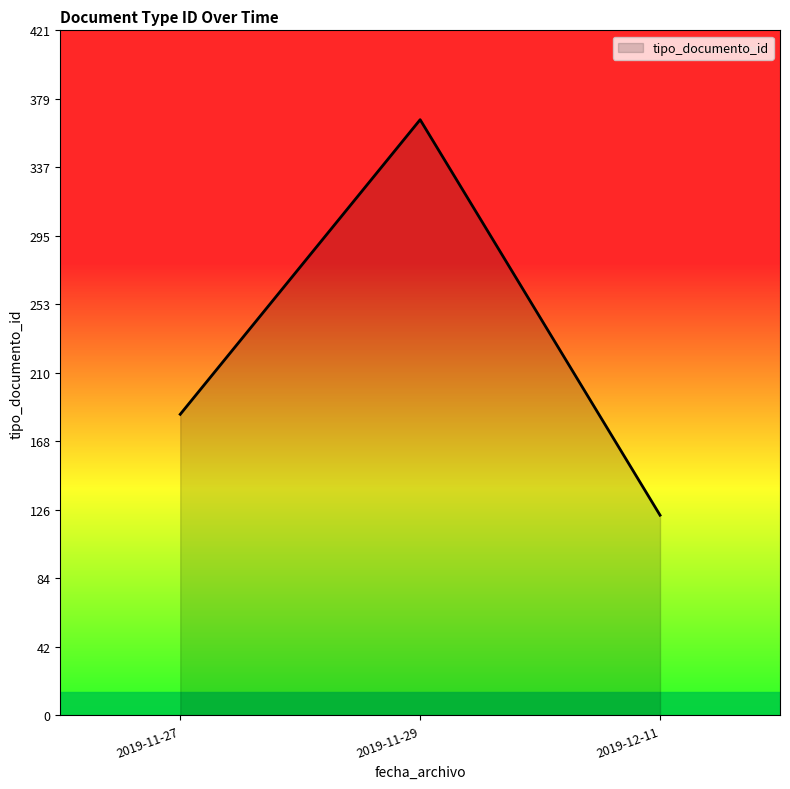

What is the difference between the maximum and minimum values?

243